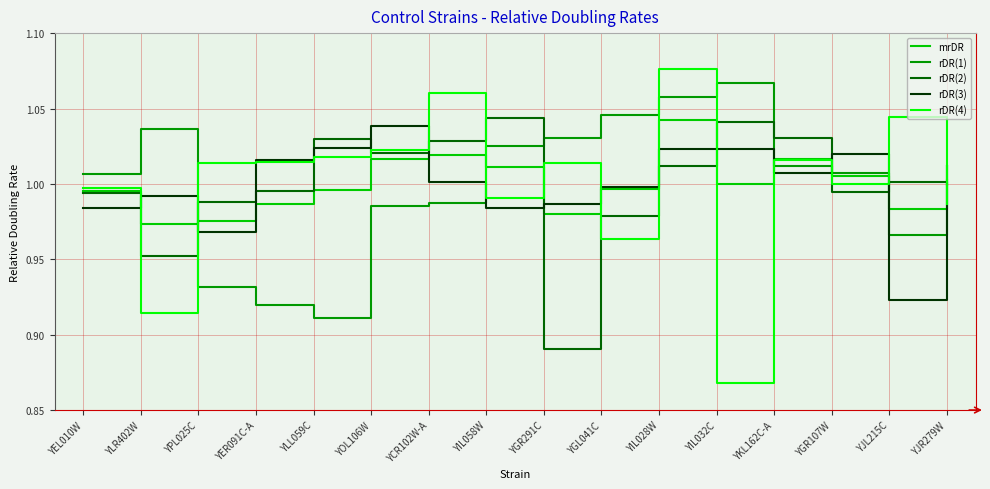

The rDR(1) series shows 1.0 at YLR402W. True or false?

True